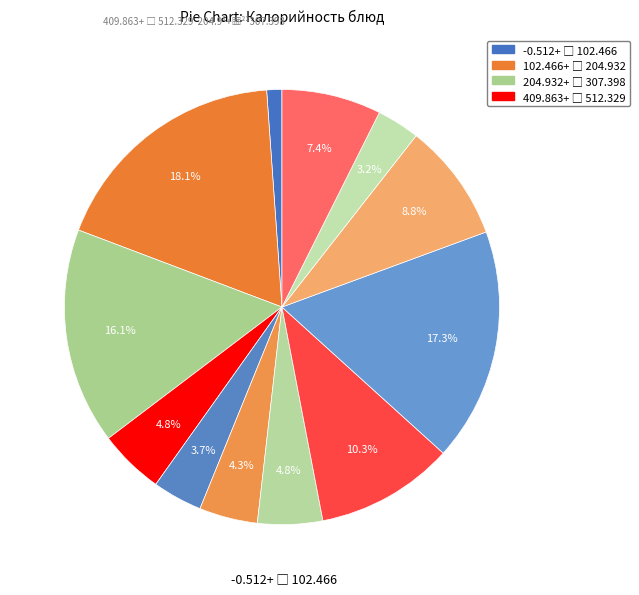

Count the number of slices in the pie.

12